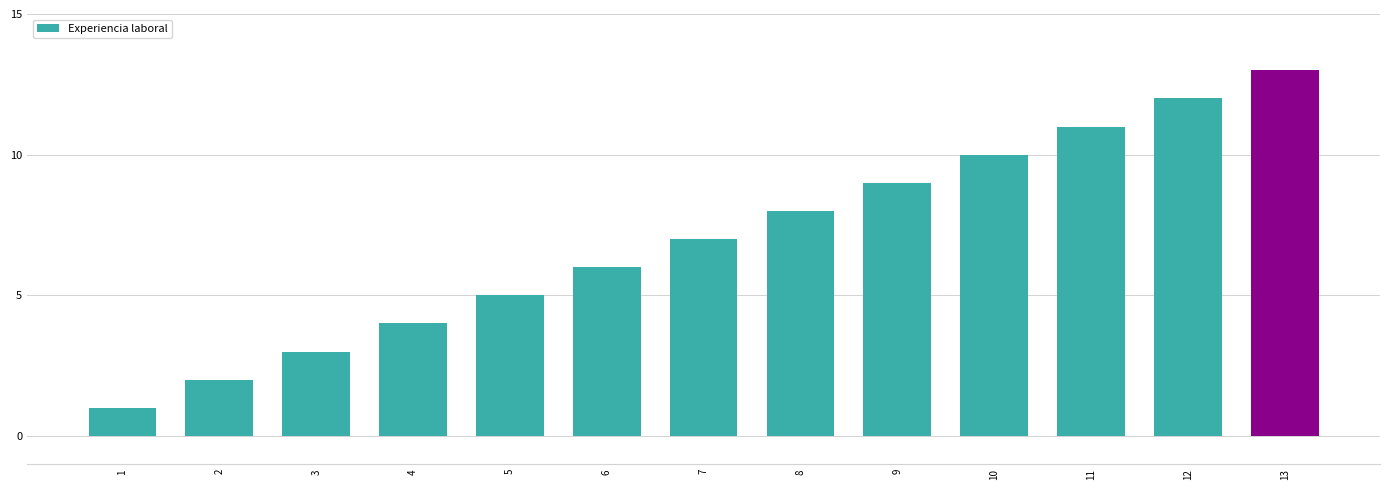

Are the bars horizontal?

No